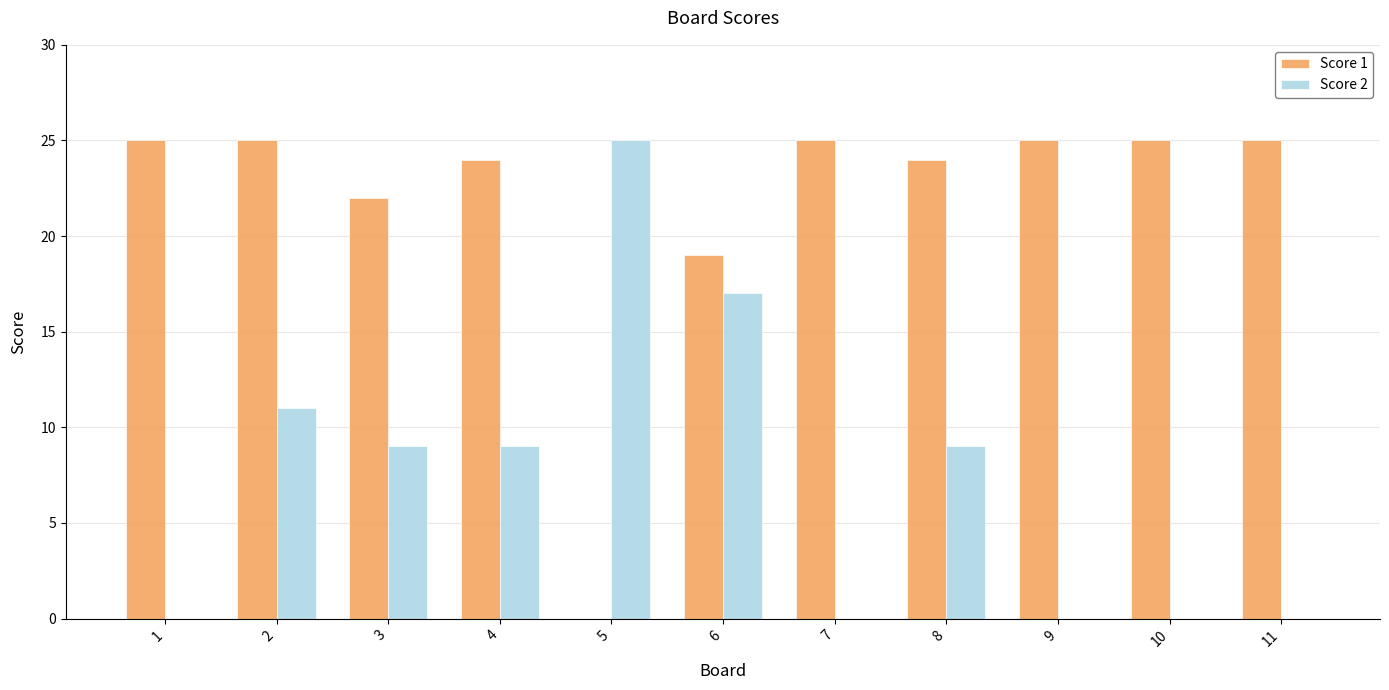

Is the value of Score 1 at 8 greater than the value of Score 2 at 3?

Yes